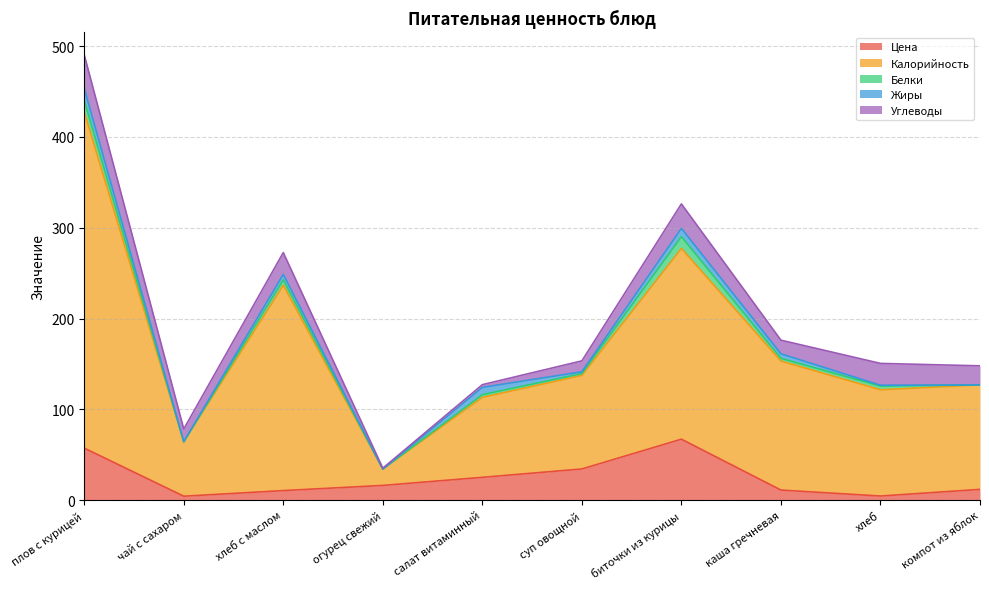

Reading left to right, what are all the values shown in this chart?

Цена: 57.5	4.5	10.7	16.4	25.3	34.5	67.3	11.3	4.7	12.0
Калорийность: 370.0	60.0	226.0	18.0	88.0	103.0	210.0	142.0	117.0	115.0
Белки: 13.0	0.0	6.0	0.0	3.0	2.0	13.0	3.0	4.0	0.0
Жиры: 13.0	0.0	6.0	0.0	8.0	2.0	9.0	5.0	1.0	0.0
Углеводы: 37.0	14.0	24.0	1.0	3.0	12.0	27.0	15.0	24.0	21.0